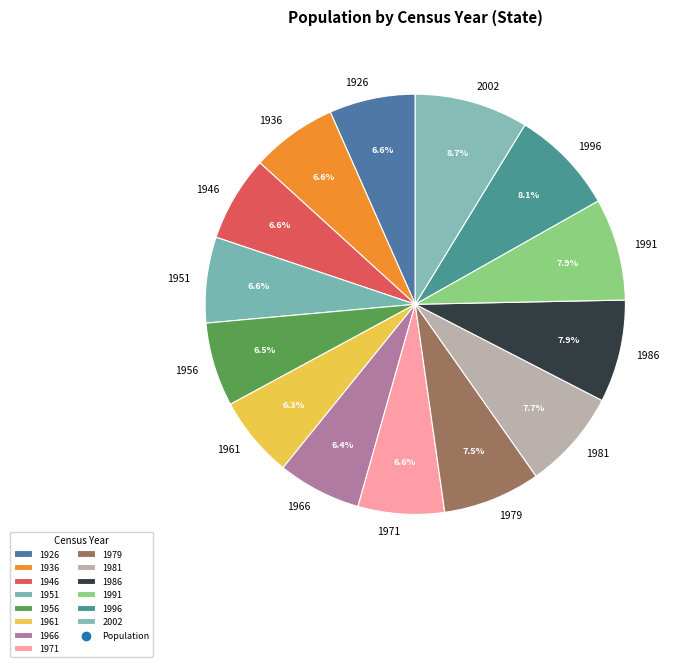

To the nearest percent, what is the average slice percentage?

7%